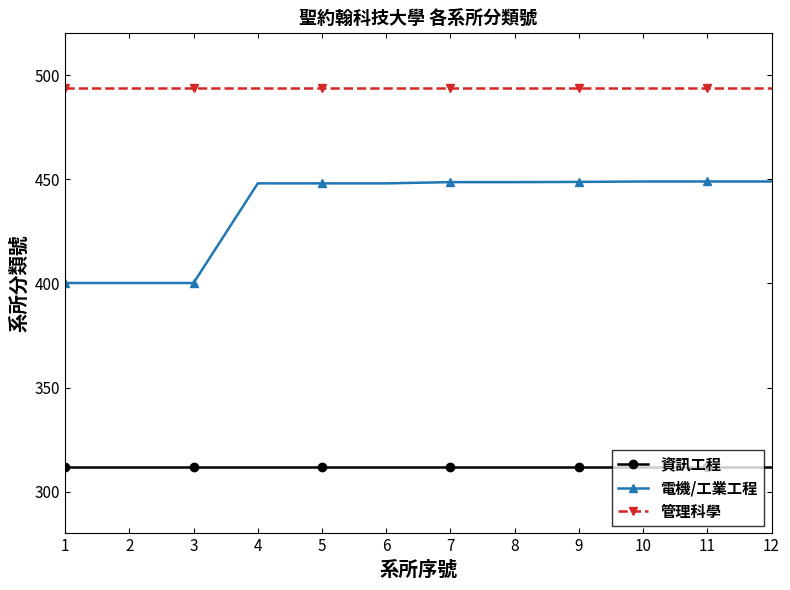

Does the chart display data point markers on the line(s)?

Yes